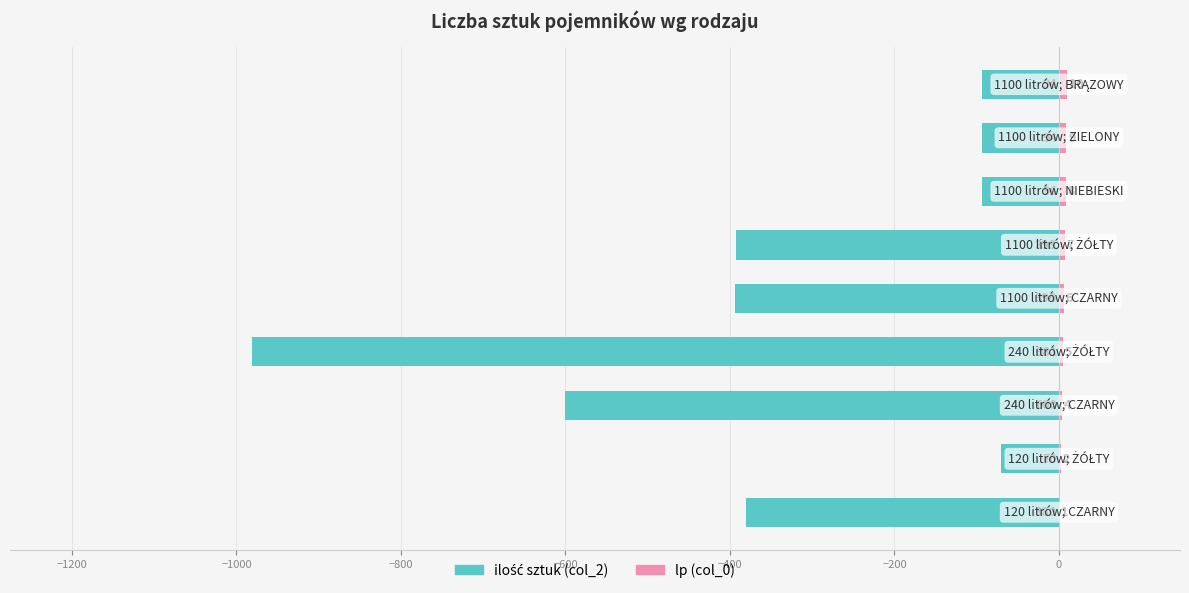

Between −600 and 0, which series saw the biggest shift?

ilość sztuk (col_2)